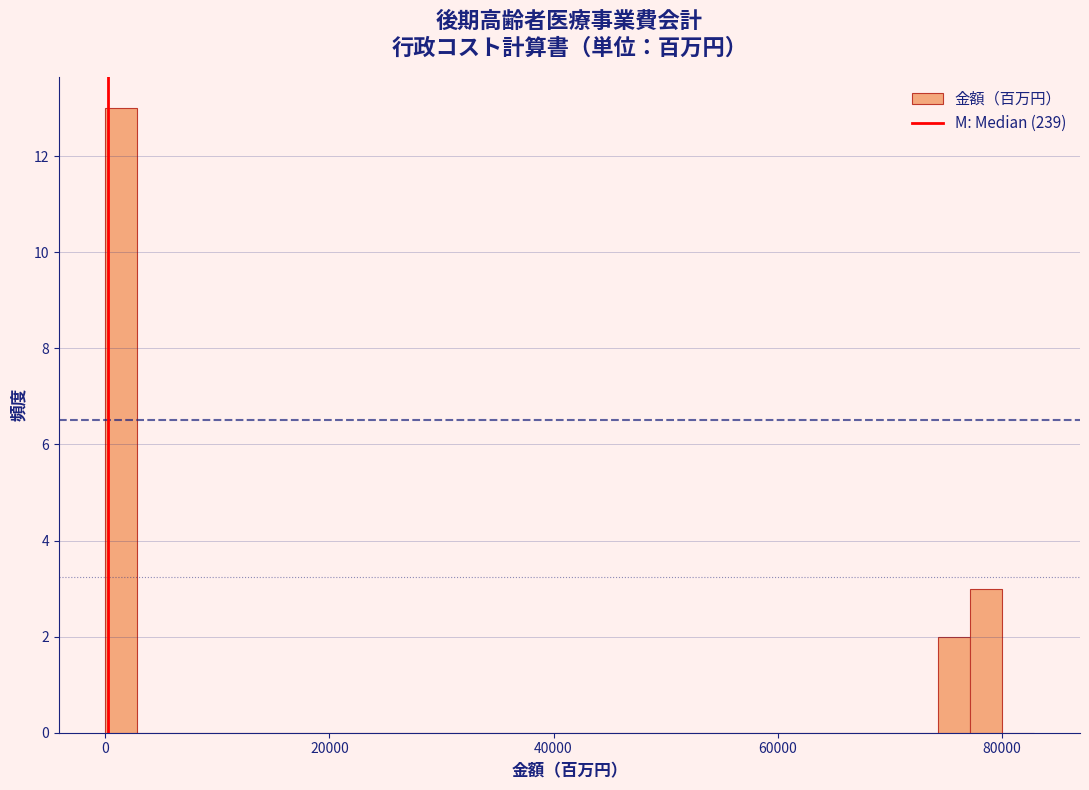

Around what value on the x-axis is the tallest bar? Give the approximate position of its centre, as read against the axis.

2000